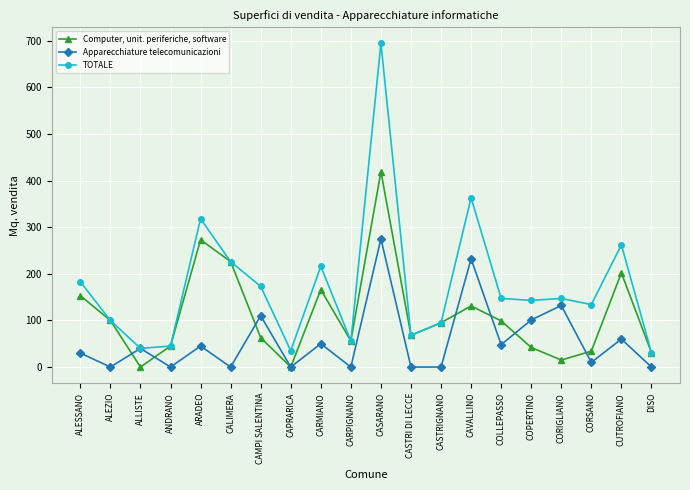

Which category has the highest value in the Apparecchiature telecomunicazioni series?

CASARANO